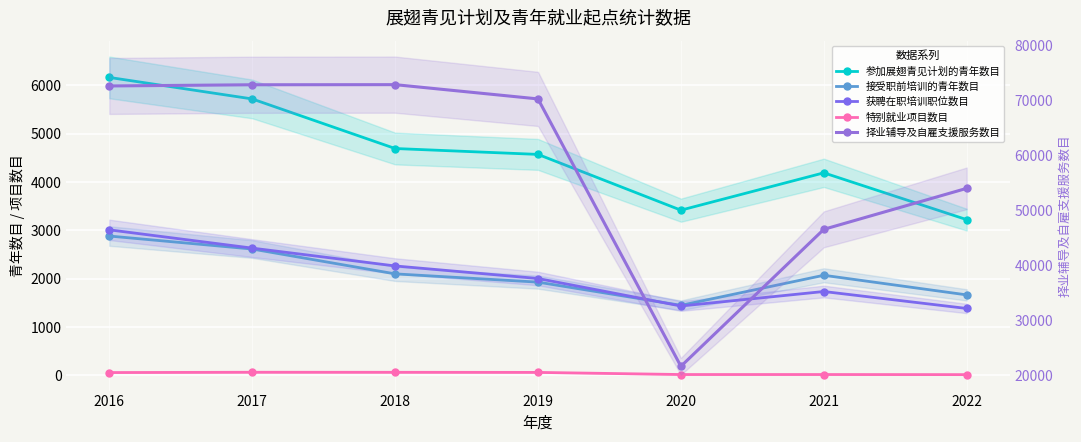

List the labels in order of 展翅青见计划下接受职前培训的青年数目 value, largest first.

2016, 2017, 2018, 2021, 2019, 2022, 2020